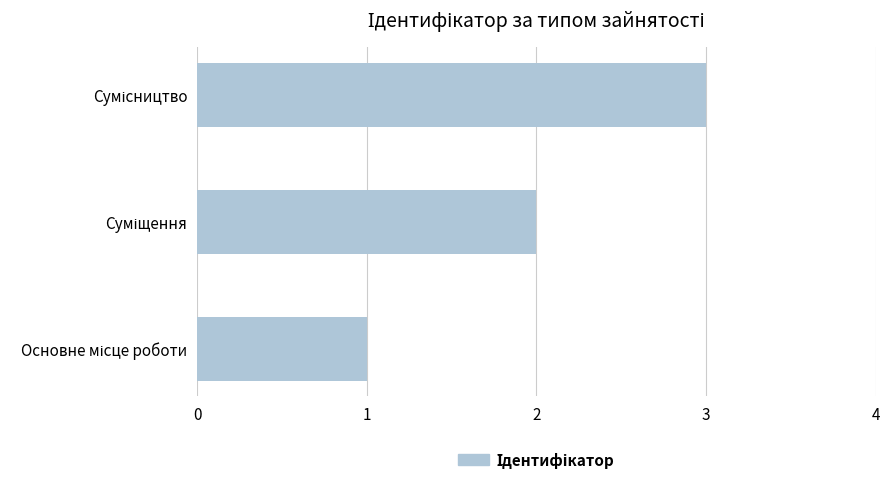

Are the bars grouped side by side (vs. stacked)?

No